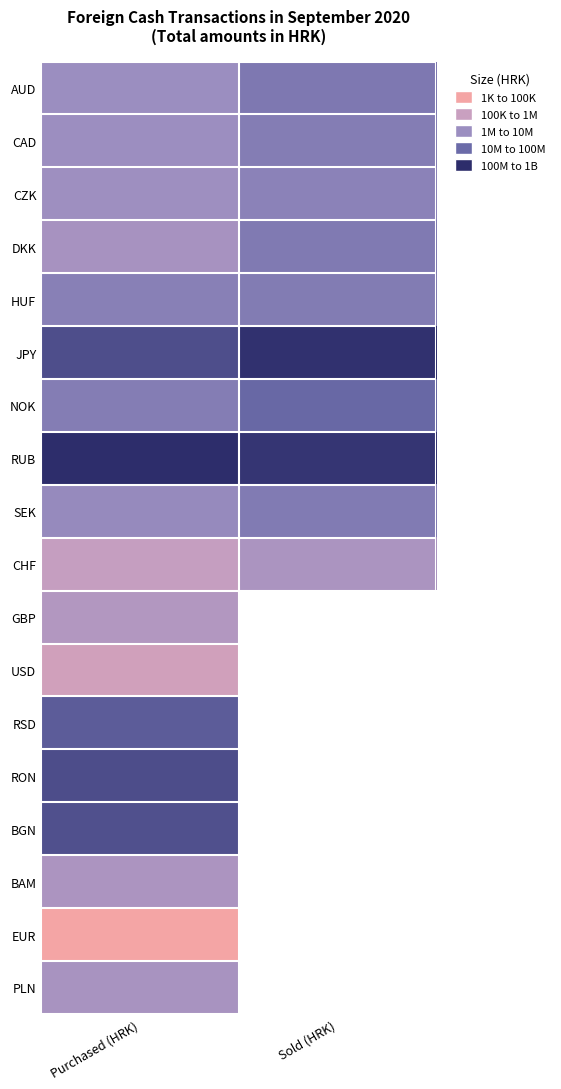

Between Purchased (HRK) and Sold (HRK), which is larger?

Purchased (HRK)